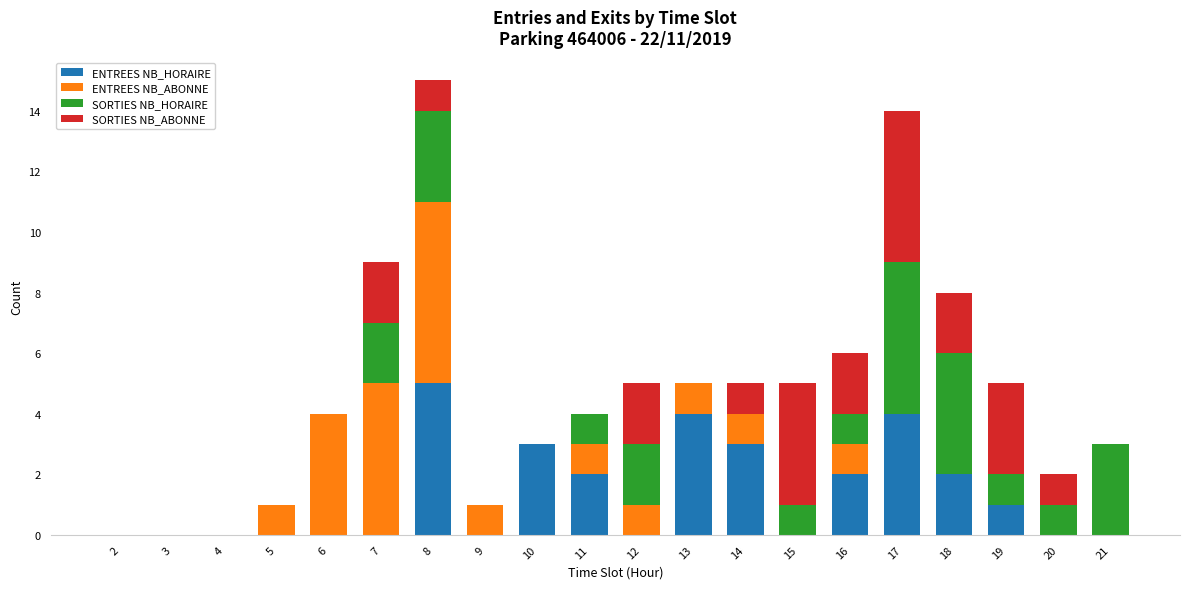

At which label does ENTREES NB_HORAIRE reach its peak?

8